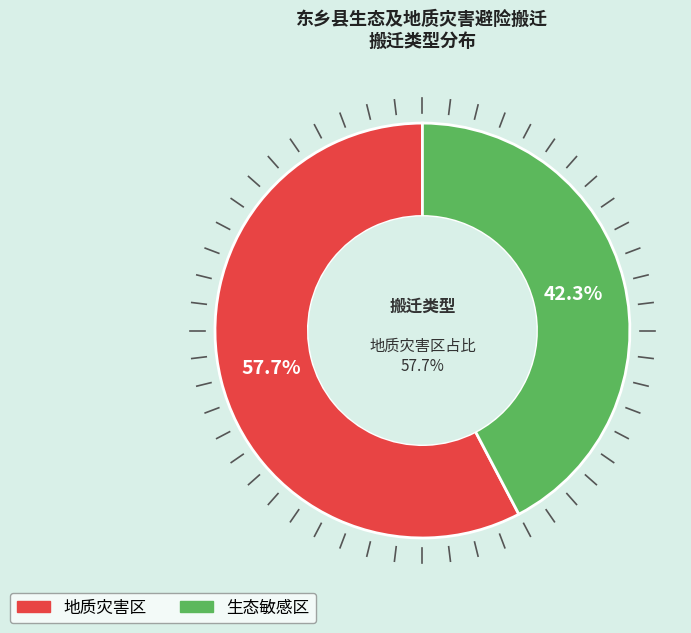

To the nearest percent, what portion does 地质灾害区 represent?

58%